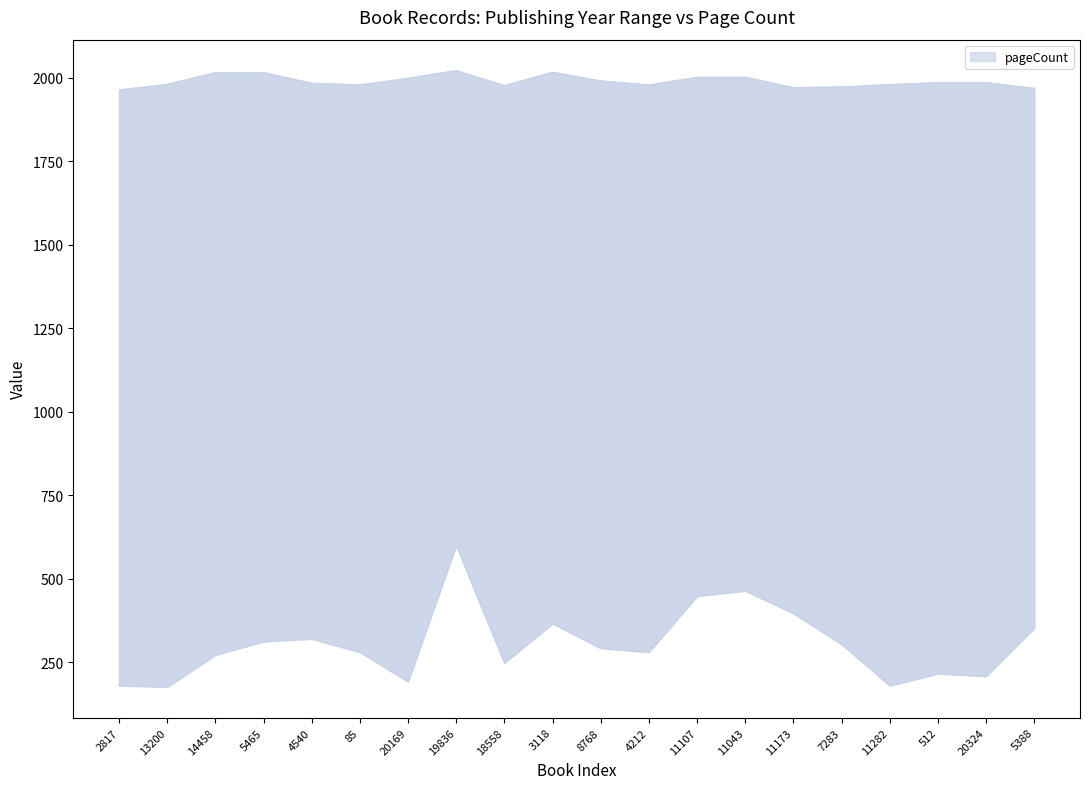

Is it true that publishingYear equals 3426 at 8768?

False